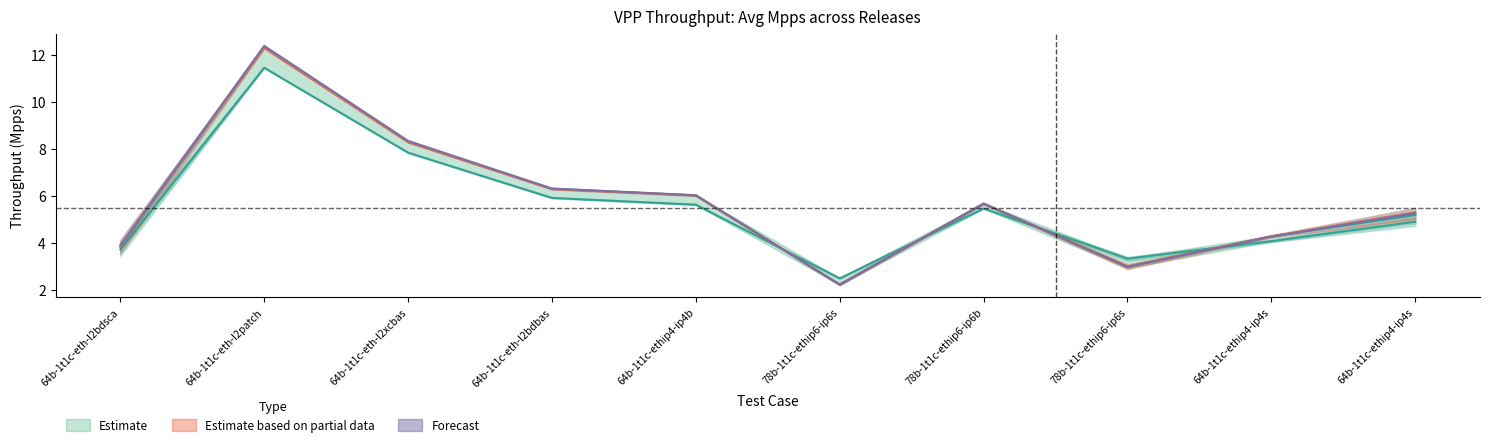

The value of Avg(2106.0-7) at 78b-1t1c-ethip6-ip6b is 5.7. True or false?

True